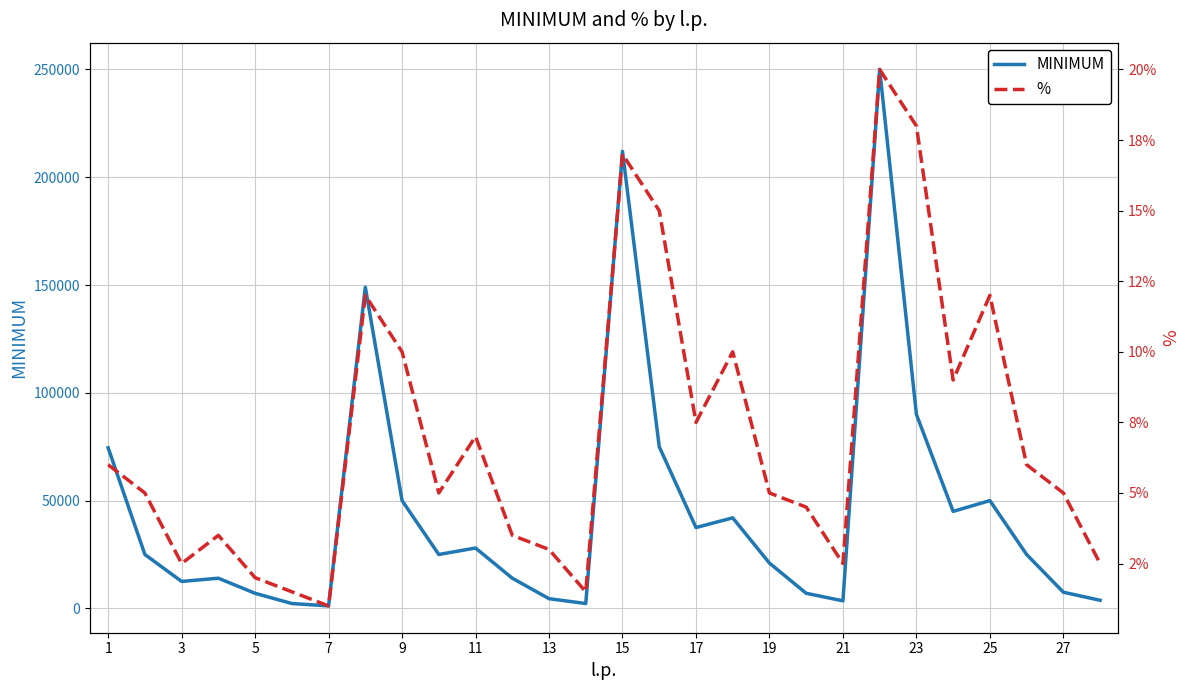

What is the lowest value of the % series?

1.0